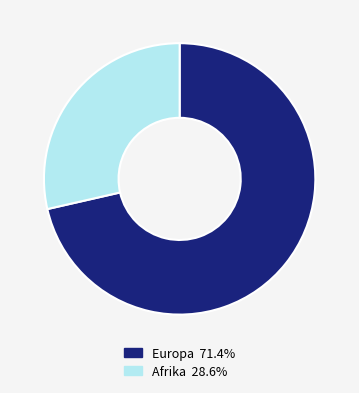

The Europa slice represents 71% of the pie. True or false?

True